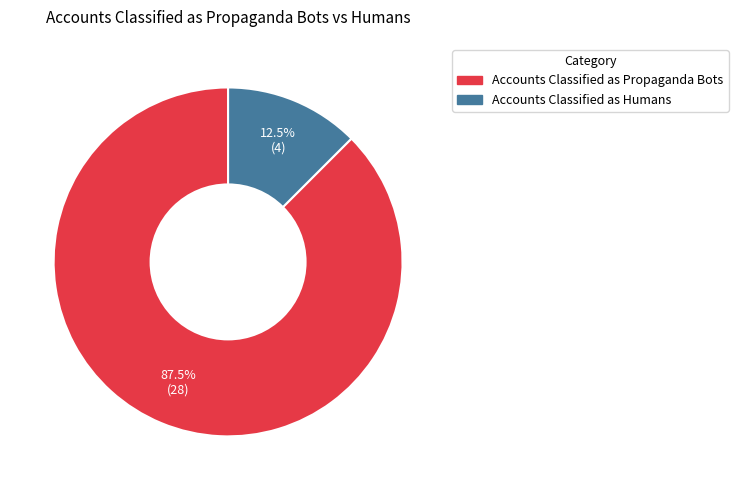

To the nearest percent, what is the difference between the largest and smallest slice percentages?

75%